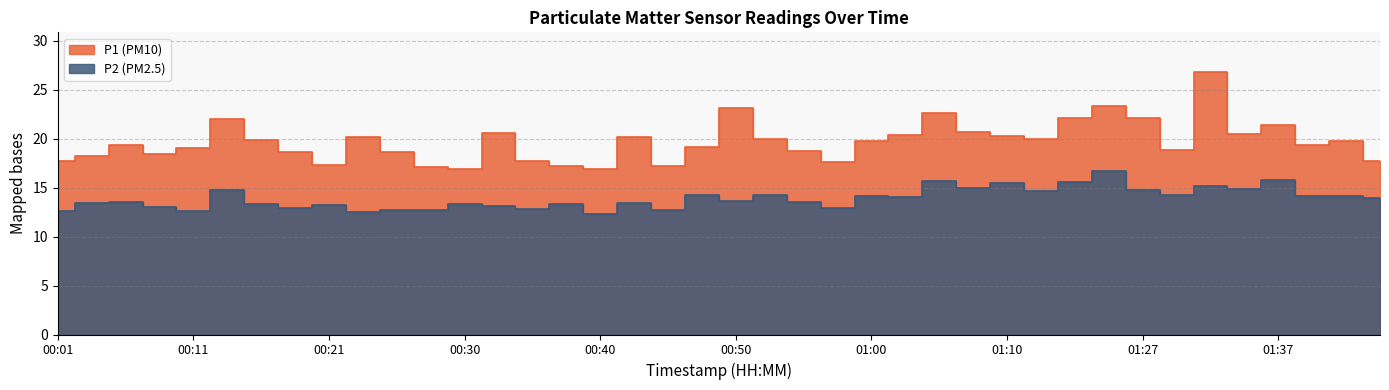

True or false: P1 and P2 cross at least once.

False